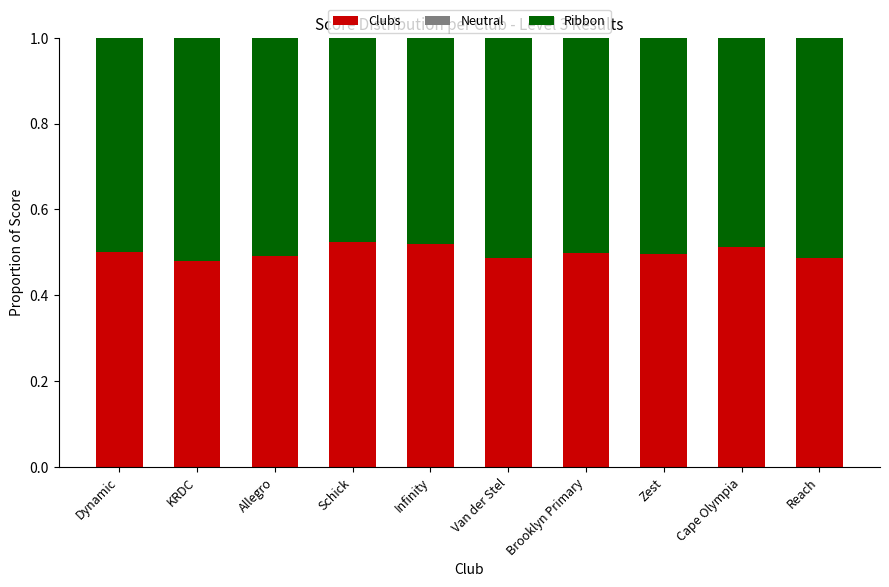

What is the sum of all Clubs values?

5.0